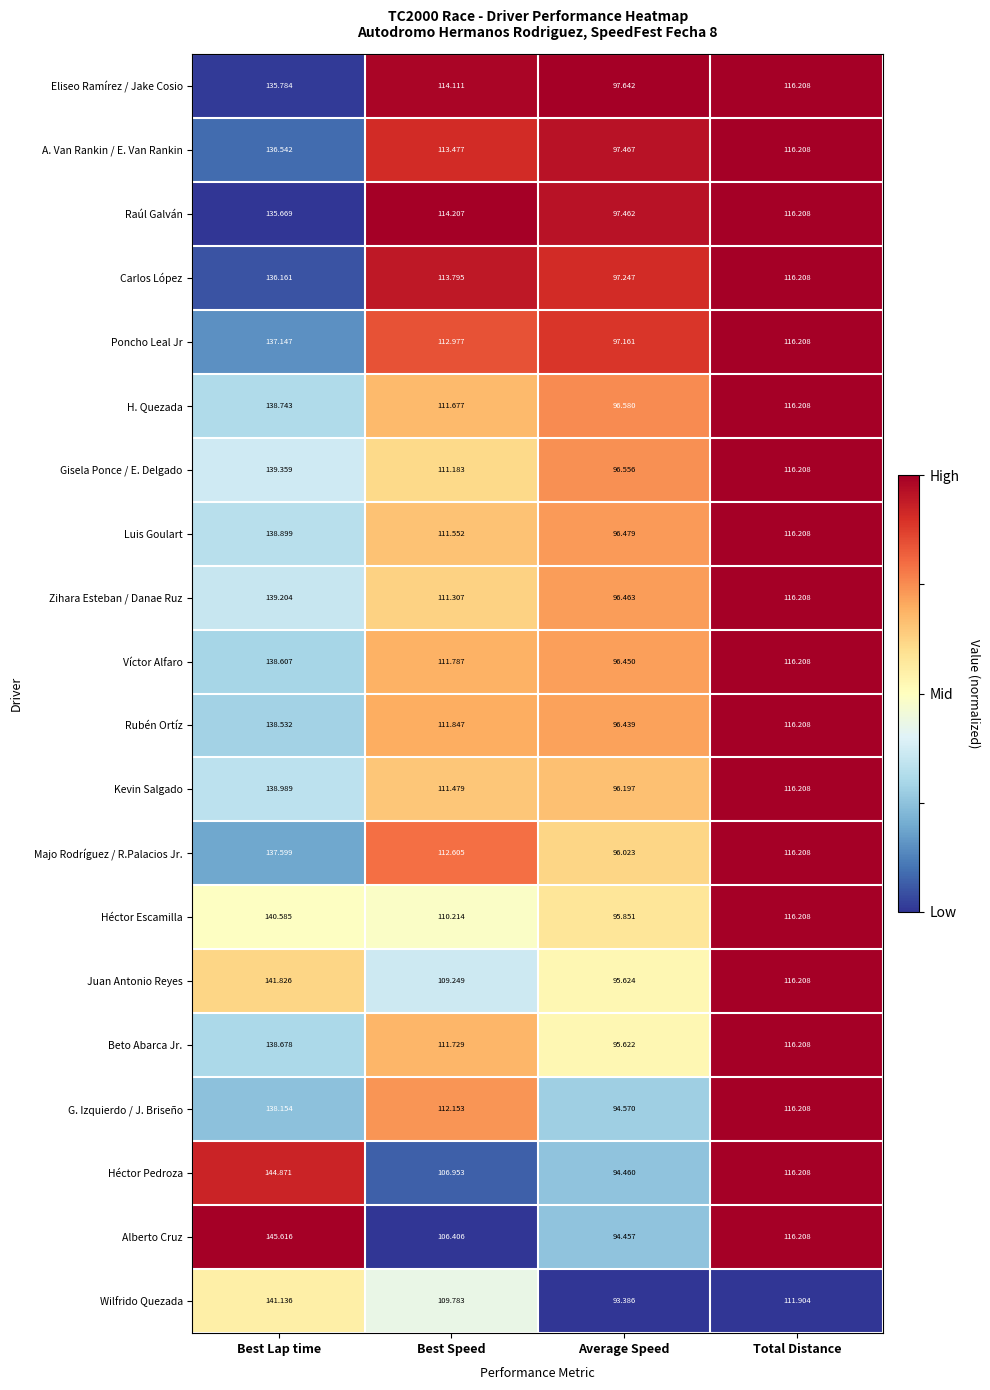

At which category is the sum across all series the highest?

Best Lap time